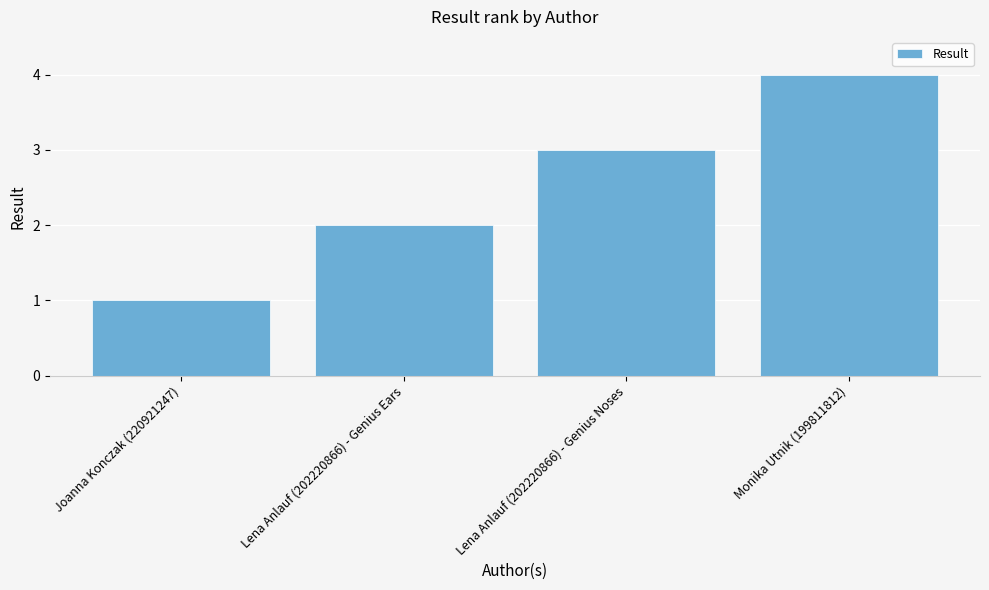

The chart shows a value of 1 at Joanna Konczak (220921247). True or false?

True